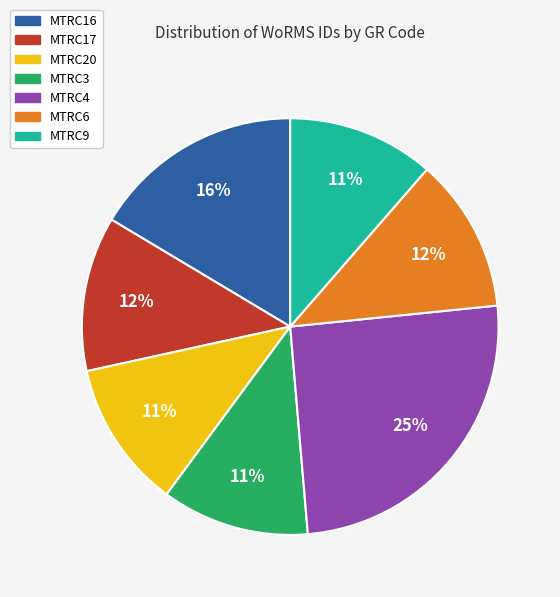

Which slice is the largest?

MTRC4